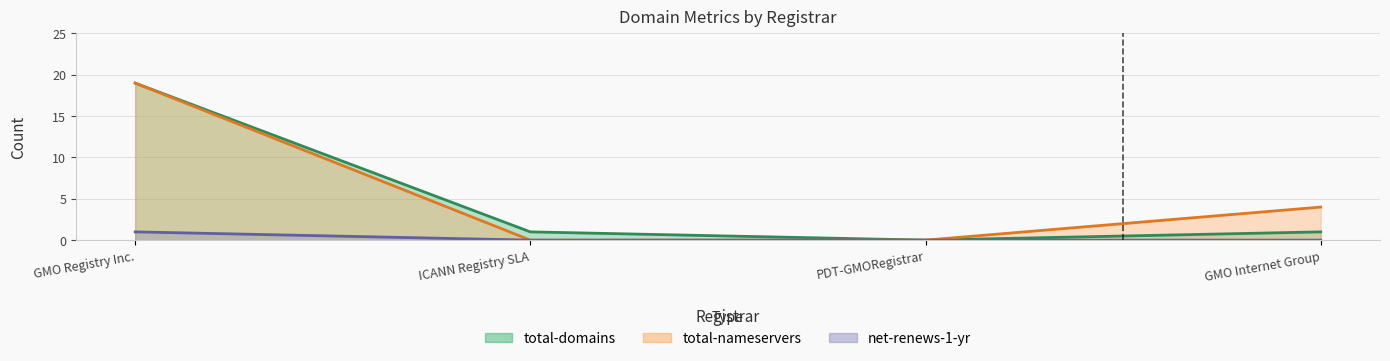

True or false: total-domains and total-nameservers cross at least once.

False